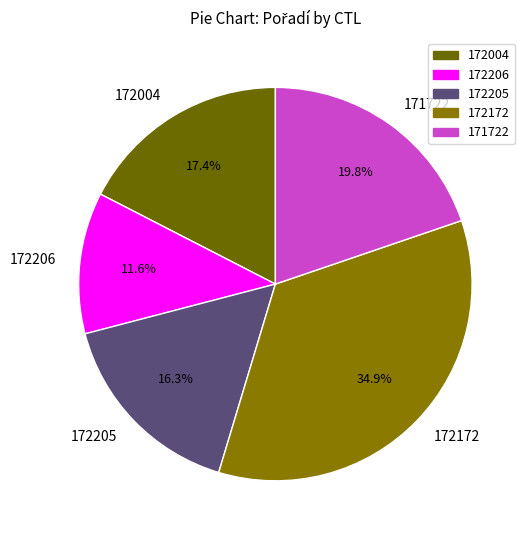

Which has a higher value, 172172 or 172206?

172172